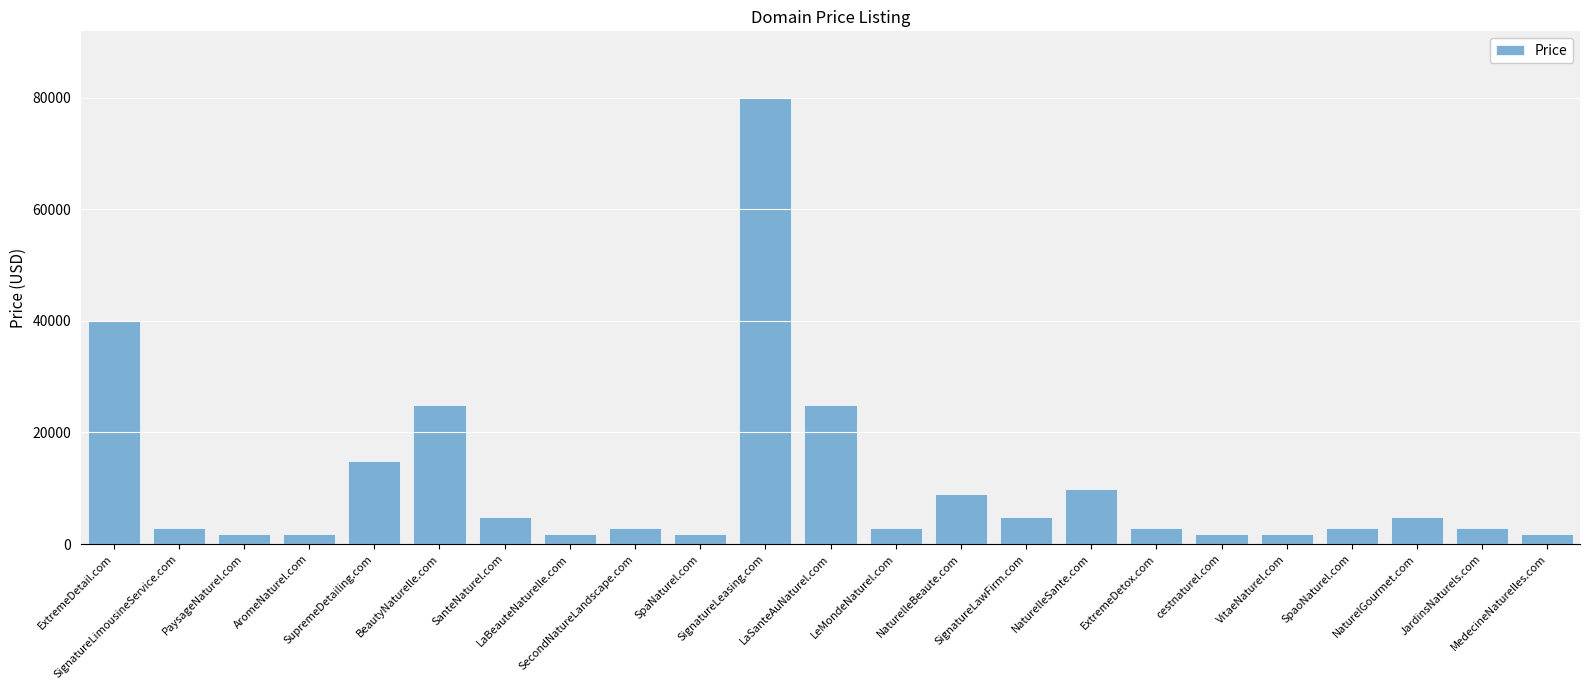

What is the change in value from LaBeauteNaturelle.com to NaturelGourmet.com?

+3000